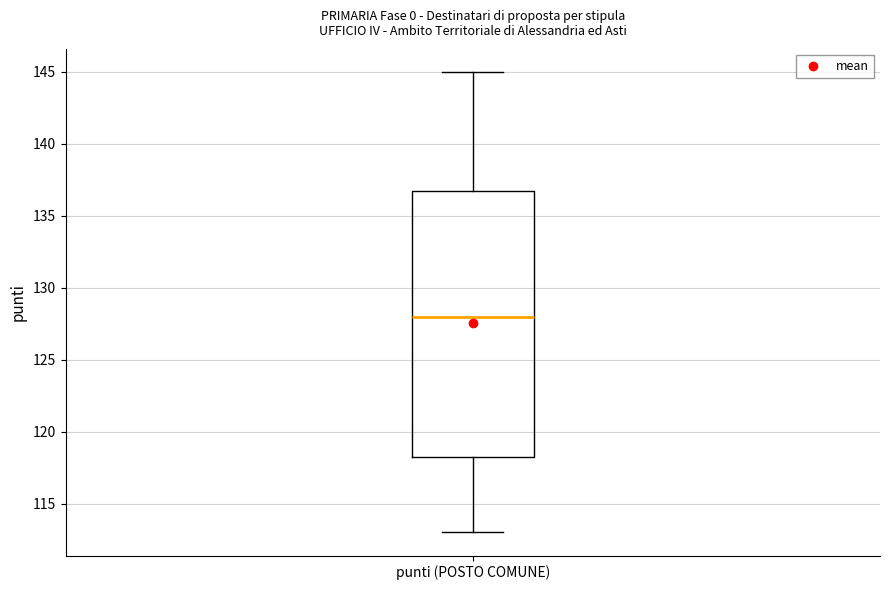

Transcribe this box plot: give where the median line is, the range the box spans, and where the two whiskers end, as read against the y-axis. The values are not printed on the chart, so give them approximately, as read against the axis.

median 128.0, box 118.5 to 137.0, whiskers 113.0 to 145.0